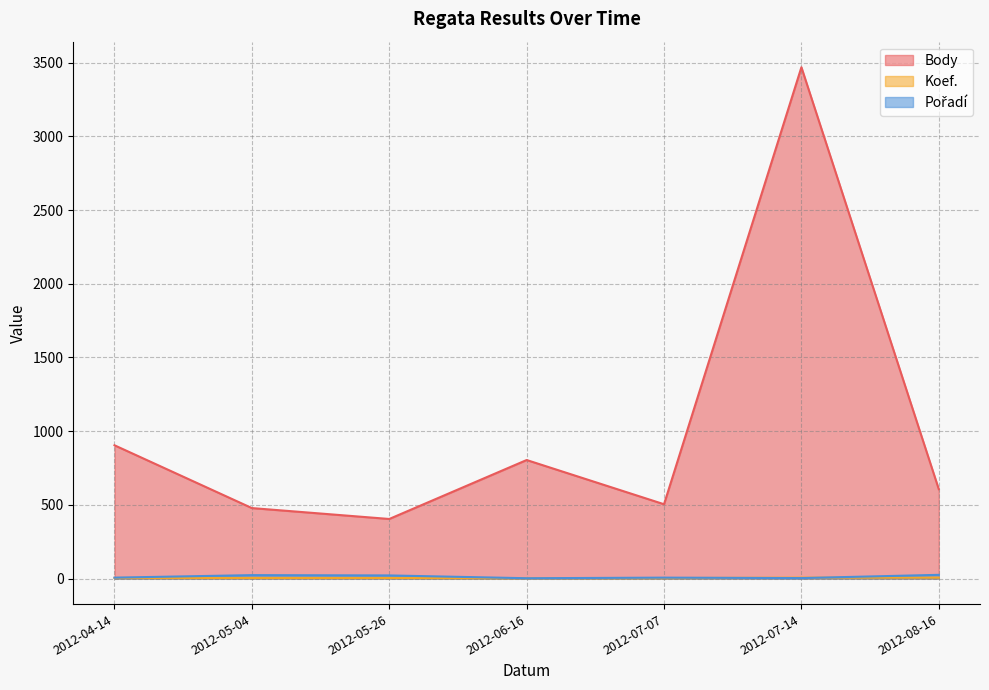

How many lines are shown in the chart?

3